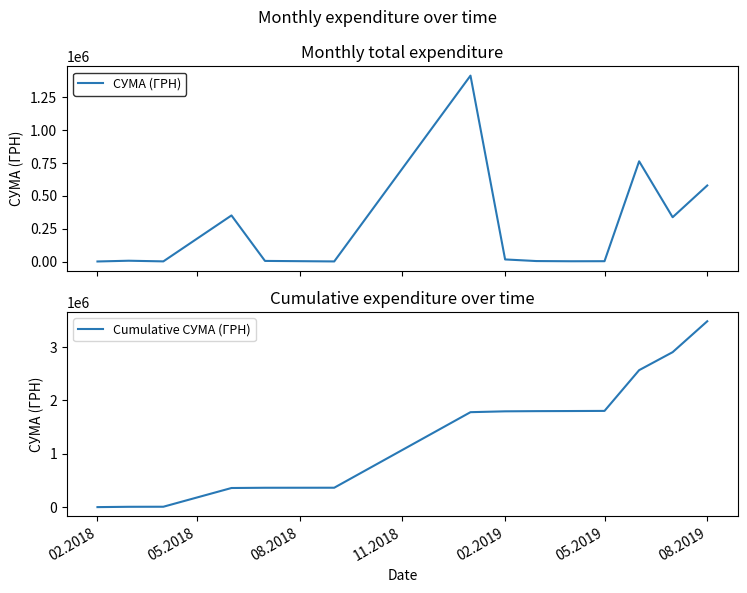

Reading right to left, list all the values displayed in this chart.

СУМА (ГРН): 579339.7	337463.3	763747.1	2450.0	1980.0	3538.6	15853.9	1416439.6	660.0	4614.0	351138.7	1080.0	6077.0	300.0
Cumulative СУМА (ГРН): 3484681.8	2905342.0	2567878.7	1804131.6	1801681.6	1799701.6	1796163.0	1780309.2	363869.6	363209.6	358595.6	7457.0	6377.0	300.0